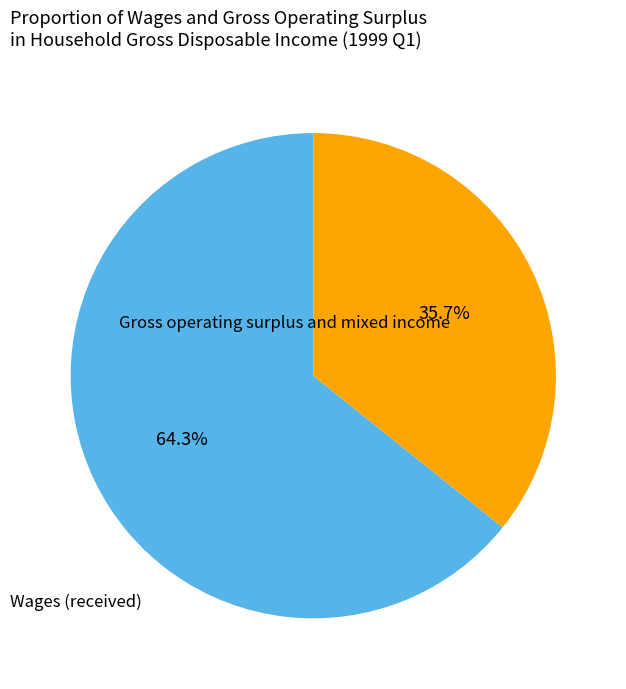

To the nearest percent, what is the combined percentage of Wages (received) and Gross operating surplus and mixed income?

100%